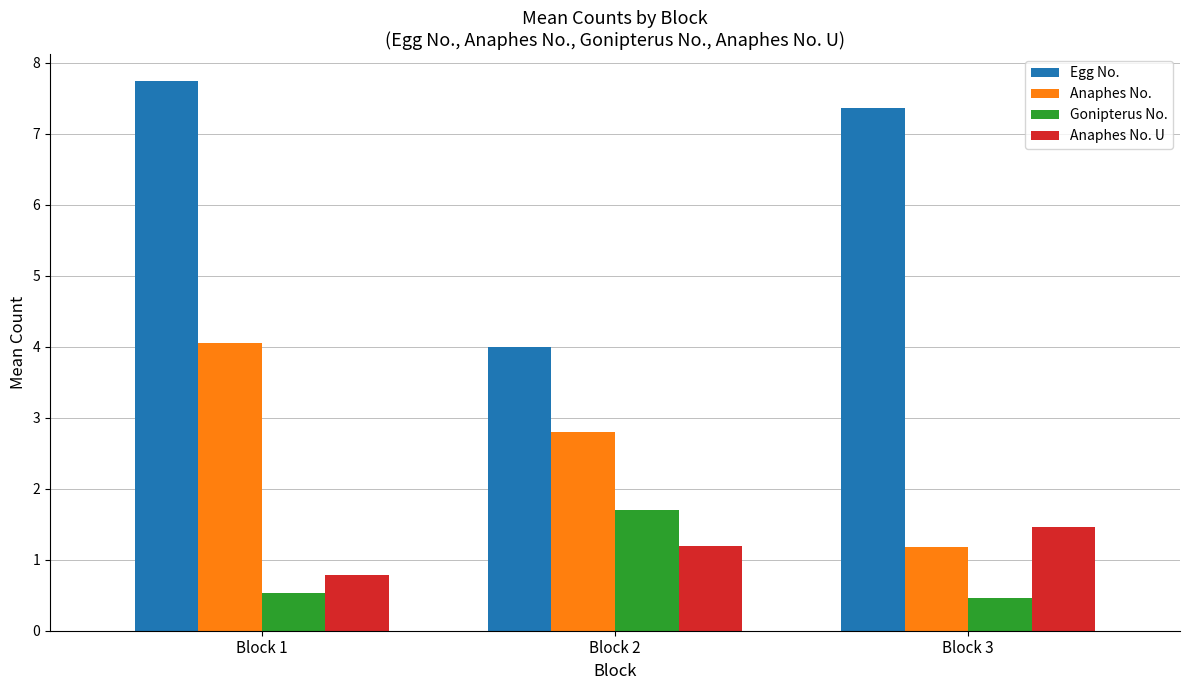

What is the total value across all series at Block 3?

10.5